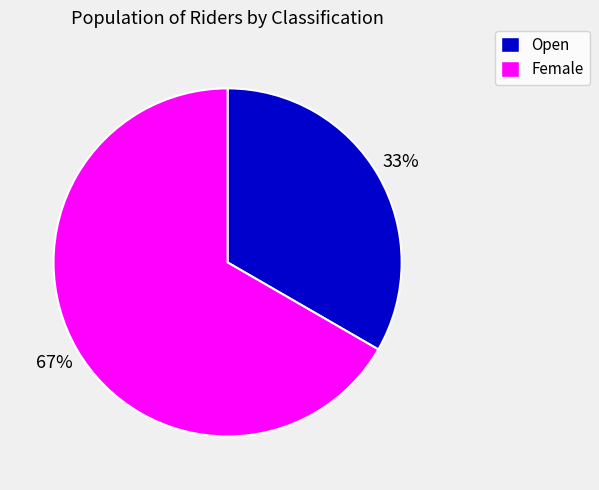

What is the smallest slice in the pie chart?

Open